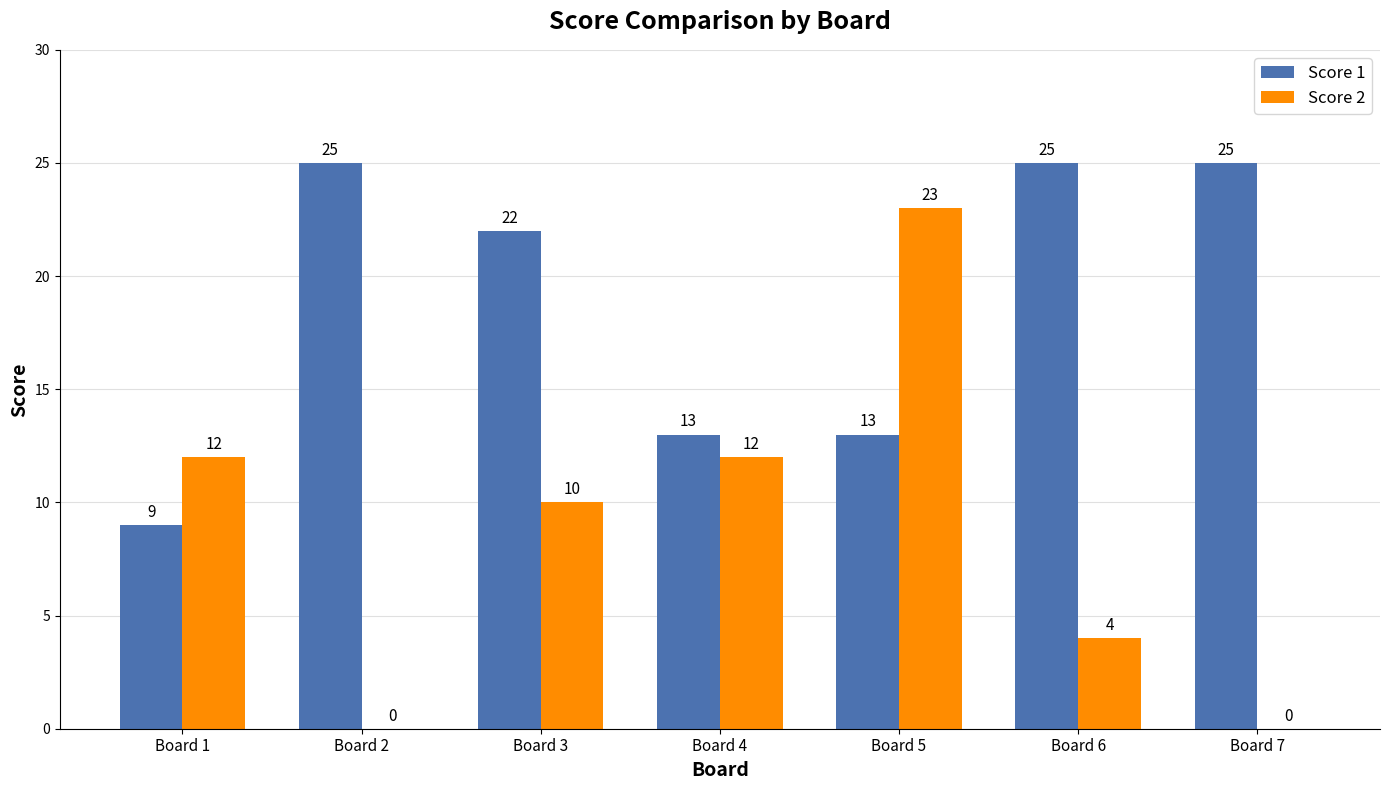

What is the maximum value for Score 2?

23